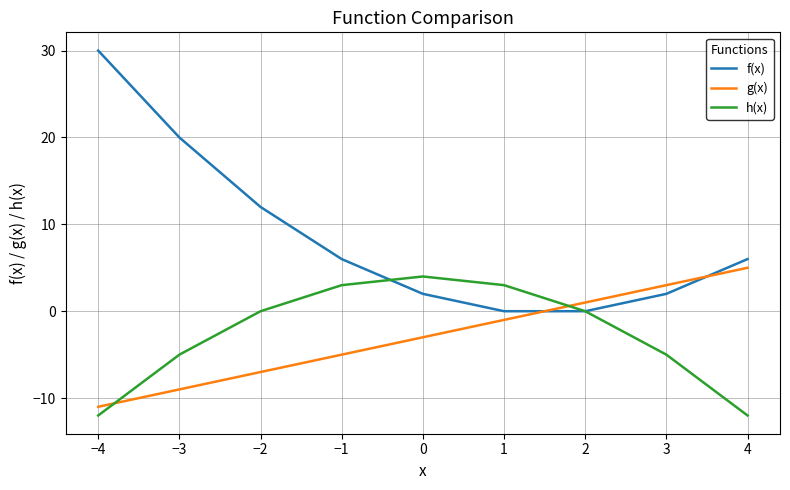

Reading left to right, transcribe all the data shown in this chart.

f(x): −4=30	−3=20	−2=12	−1=6	0=2	1=0	2=0	3=2	4=6
g(x): −4=-11	−3=-9	−2=-7	−1=-5	0=-3	1=-1	2=1	3=3	4=5
h(x): −4=-12	−3=-5	−2=0	−1=3	0=4	1=3	2=0	3=-5	4=-12